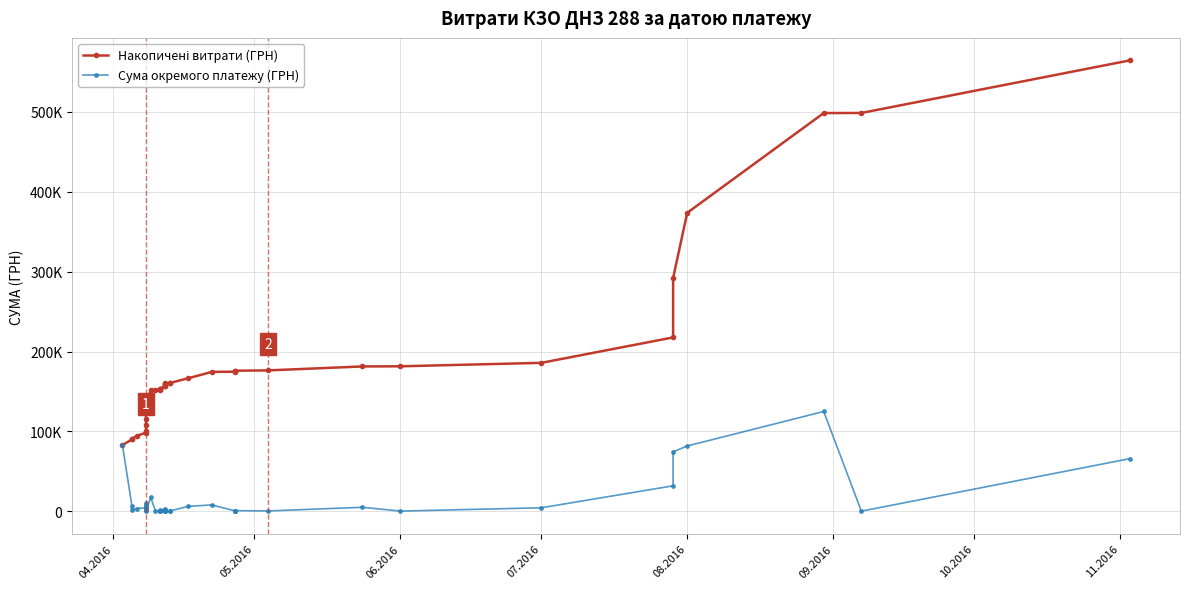

True or false: Сума окремого платежу (ГРН) and Накопичені витрати (ГРН) cross at least once.

False